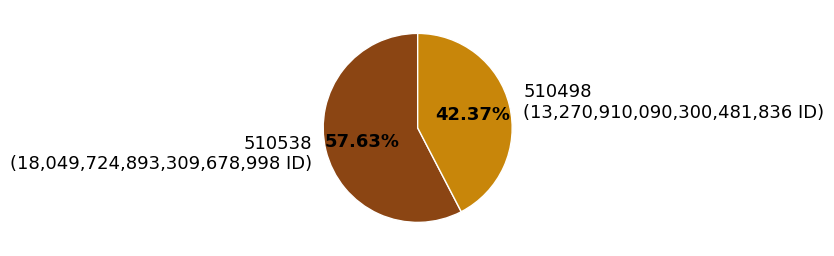

What percentage is the 510498 slice, to the nearest percent?

42%